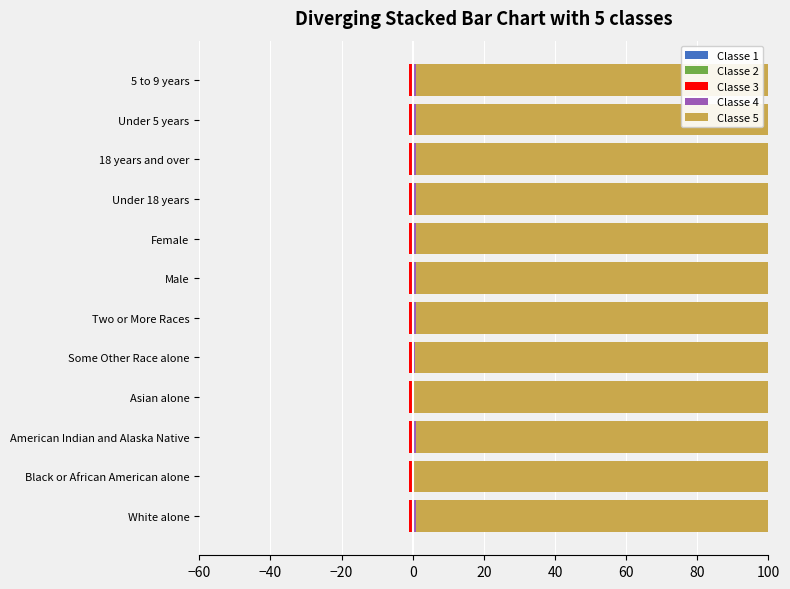

Rank the series by their maximum value, from lowest to highest.

Classe 1, Classe 2, Classe 3, Classe 4, Classe 5